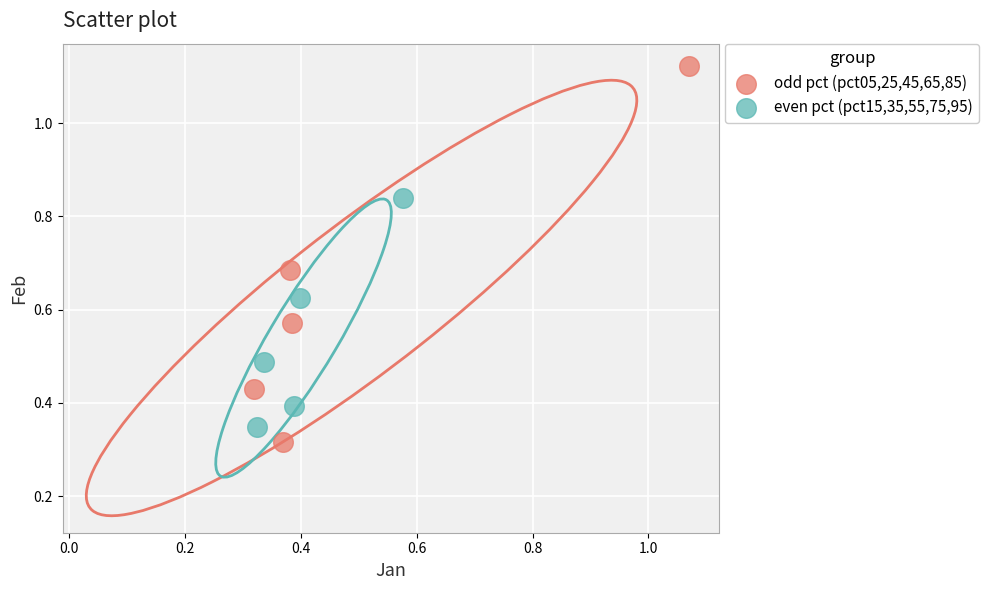

Which series has the widest spread of Y values?

odd pct (pct05,25,45,65,85)